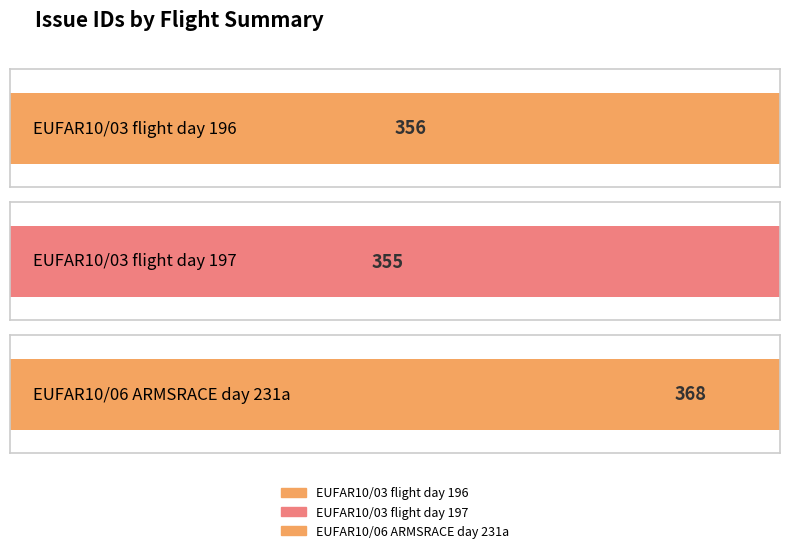

Rank the categories by value from lowest to highest.

EUFAR10/03 flight day 197, EUFAR10/03 flight day 196, EUFAR10/06 ARMSRACE day 231a